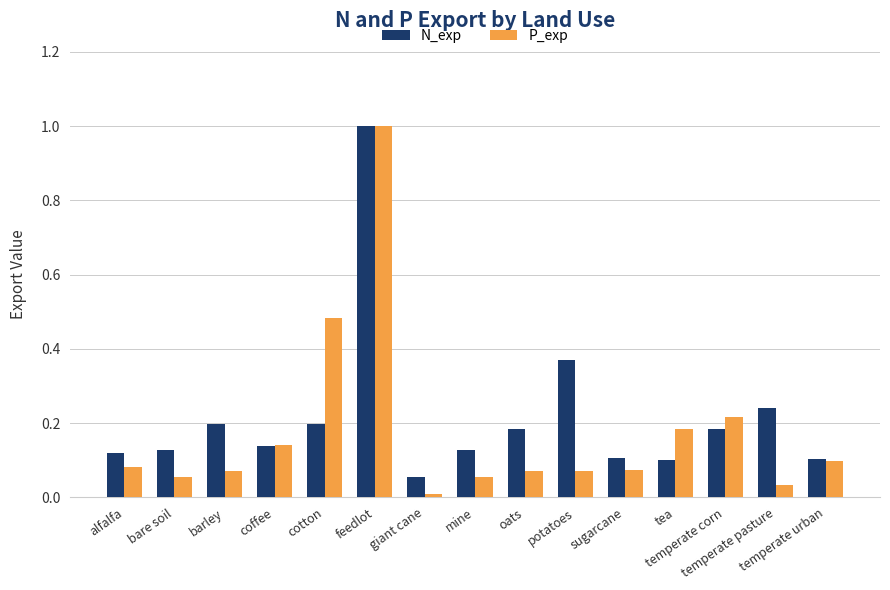

Are the bars grouped side by side (vs. stacked)?

Yes